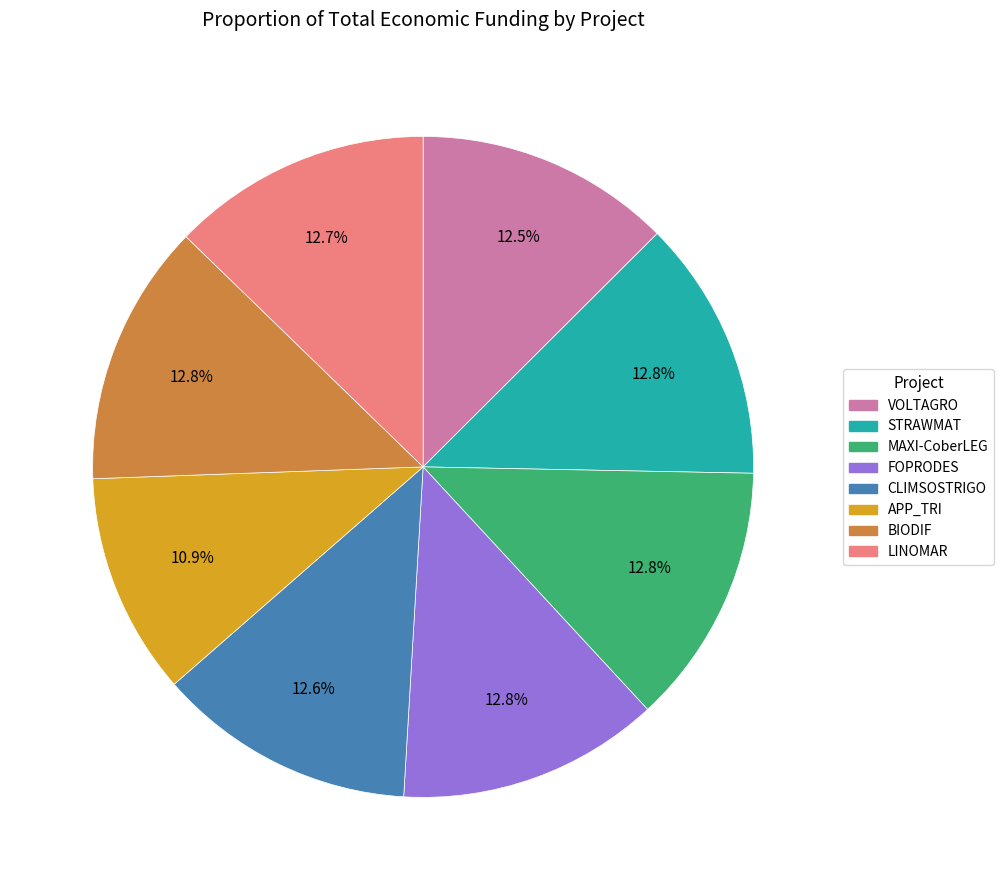

Does APP_TRI account for over 50% of the chart?

No